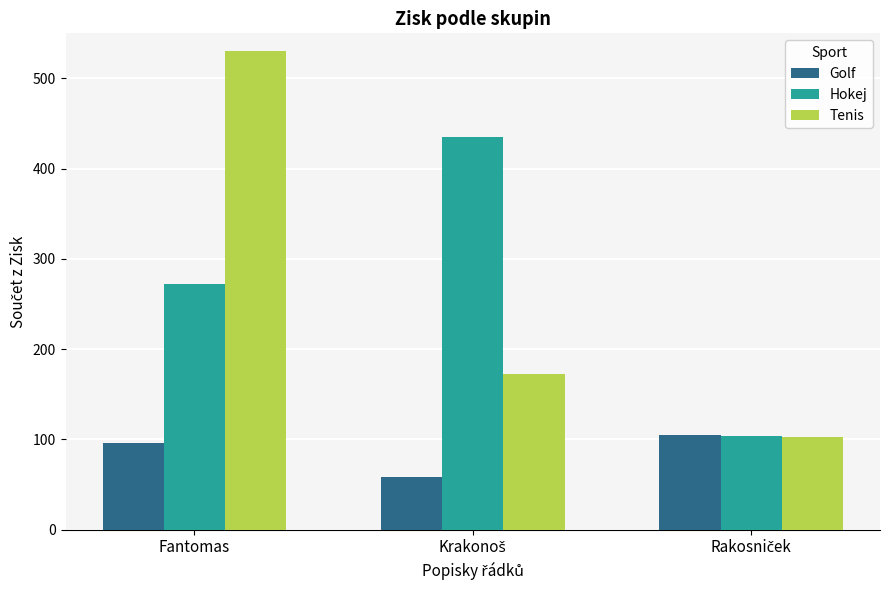

Count the number of categories in the chart.

3